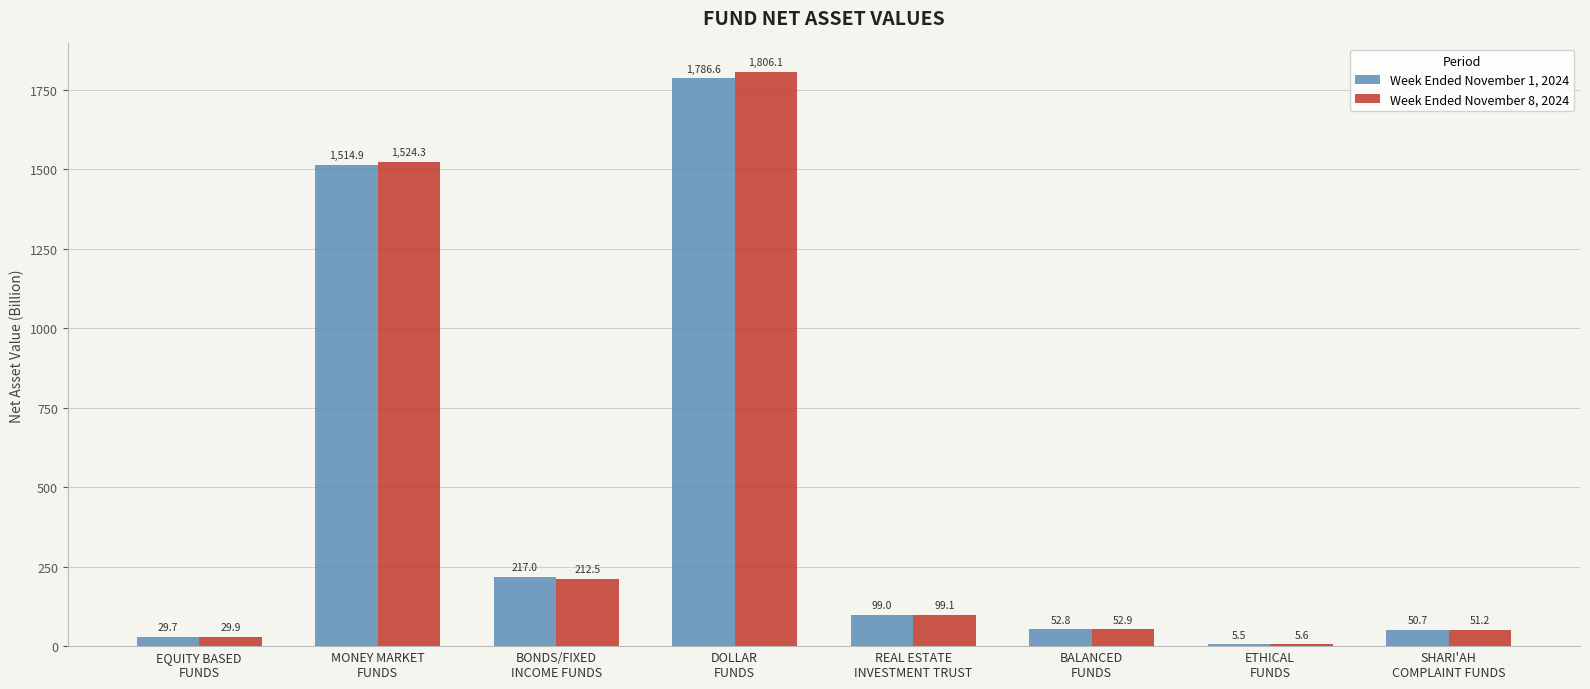

What is the difference between the Week Ended November 1, 2024 values at REAL ESTATE
INVESTMENT TRUST and BONDS/FIXED
INCOME FUNDS?

118.0